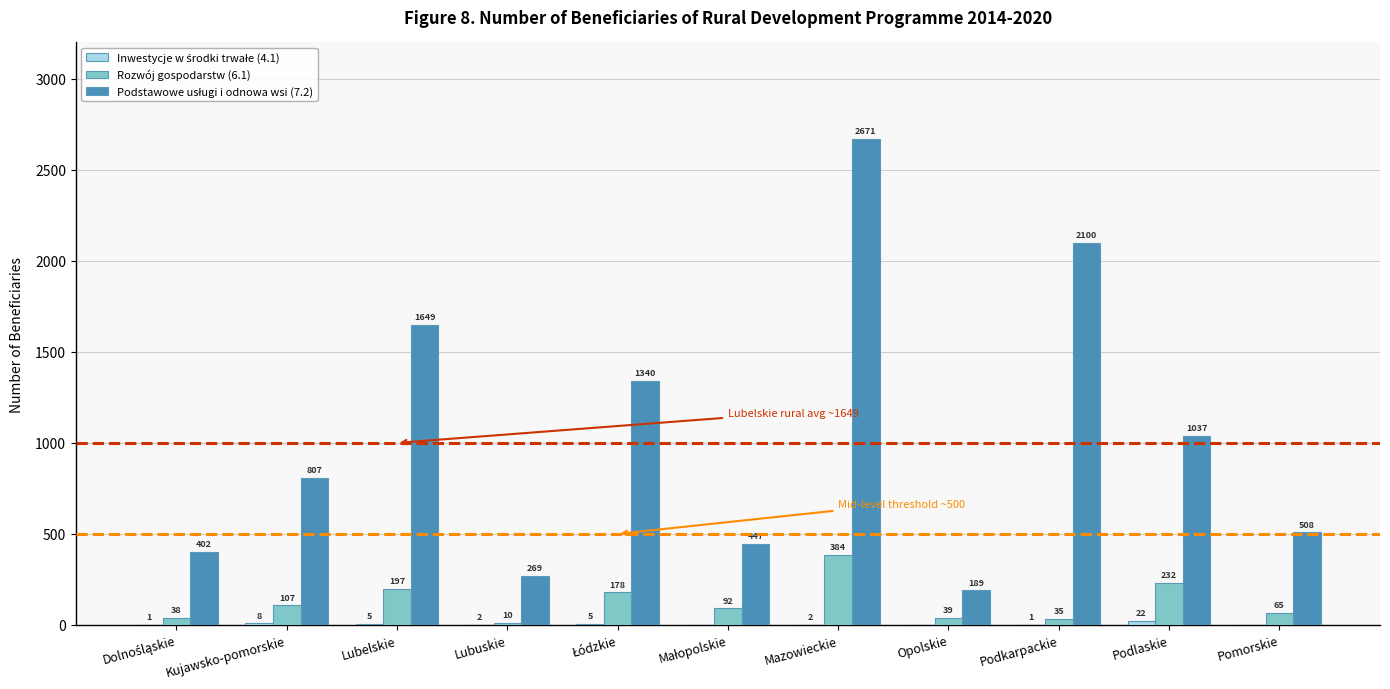

Is it true that Rozwój gospodarstw (6.1) equals 35 at Podkarpackie?

True